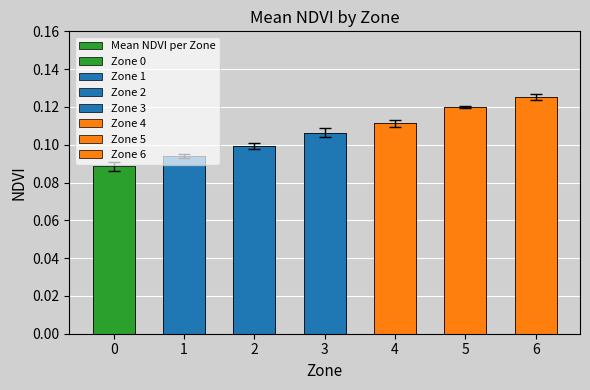

Are the bars grouped side by side (vs. stacked)?

No